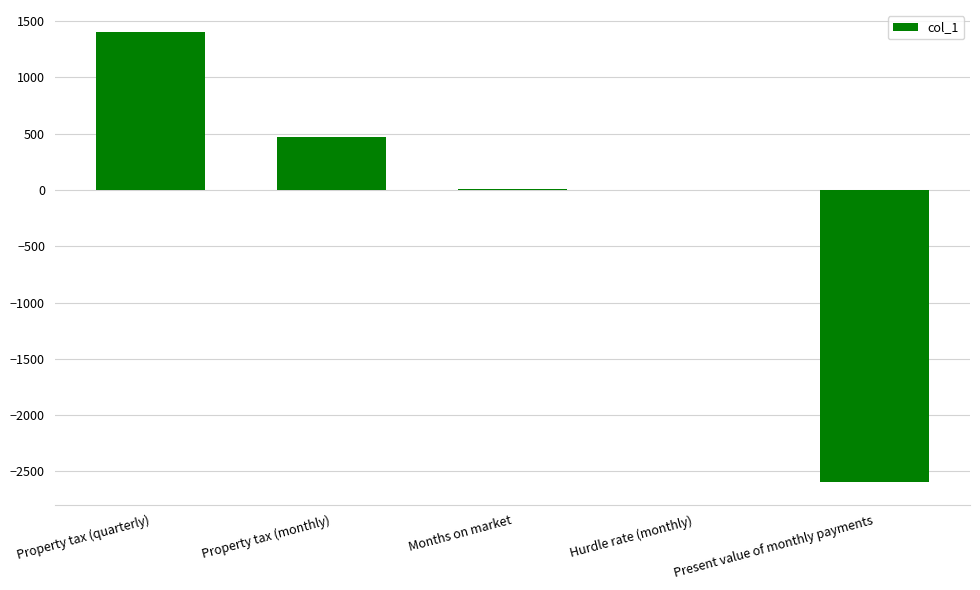

The chart shows a value of -2595.5 at Present value of monthly payments. True or false?

True